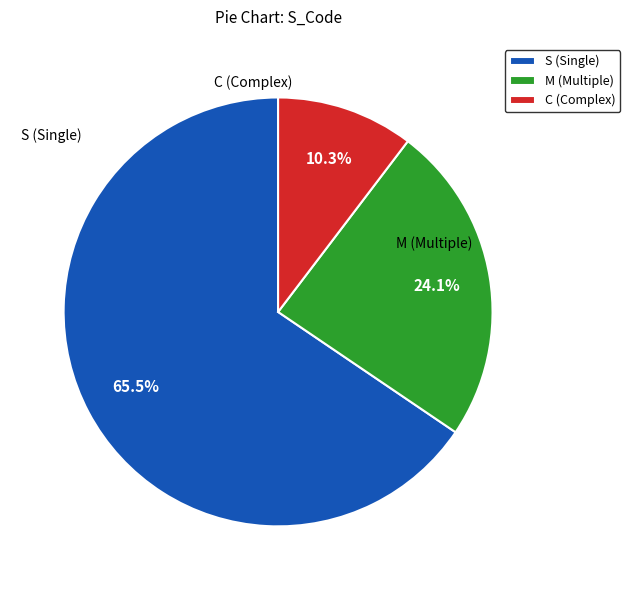

True or false: M accounts for 14% of the total.

False